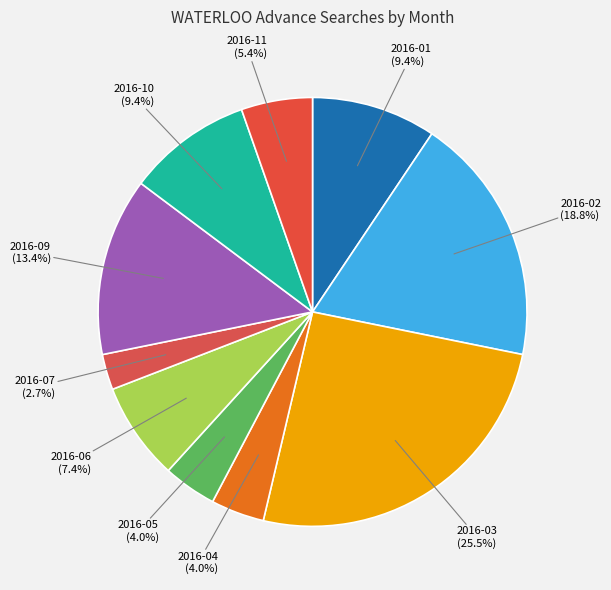

Does any single category account for the majority?

No